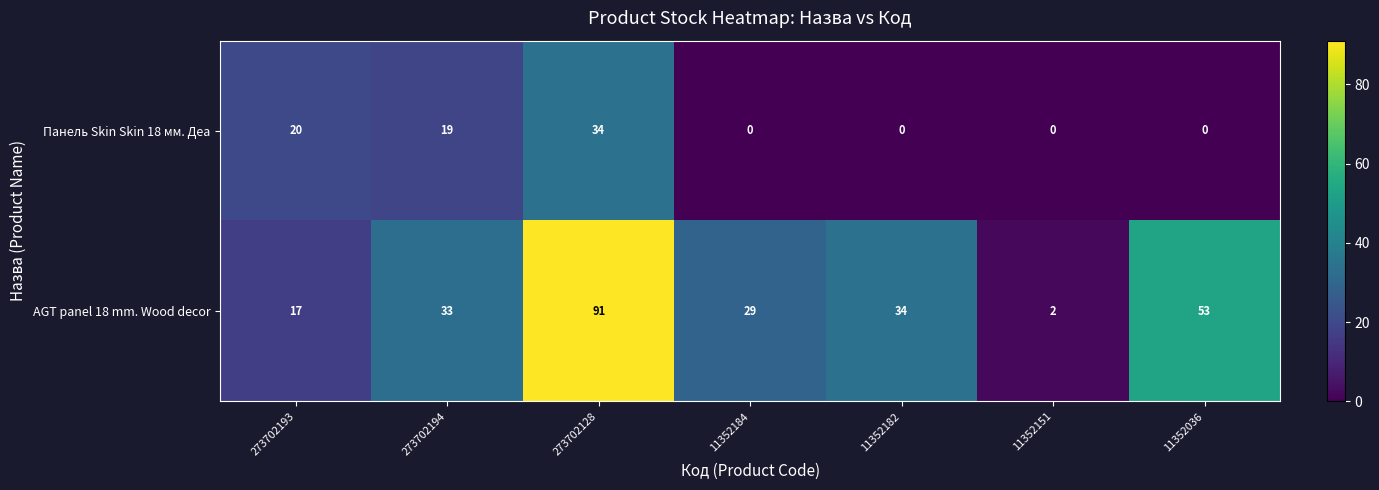

What is the difference between the second highest and second lowest values in the Панель Skin Skin 18 мм. Деа series?

20